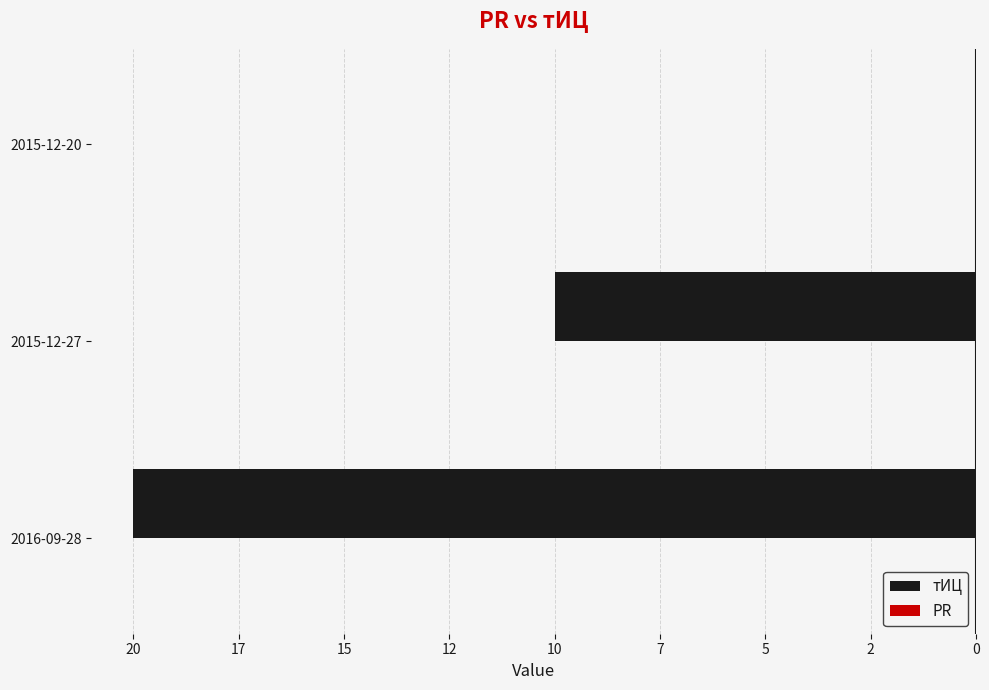

Are the bars horizontal?

Yes